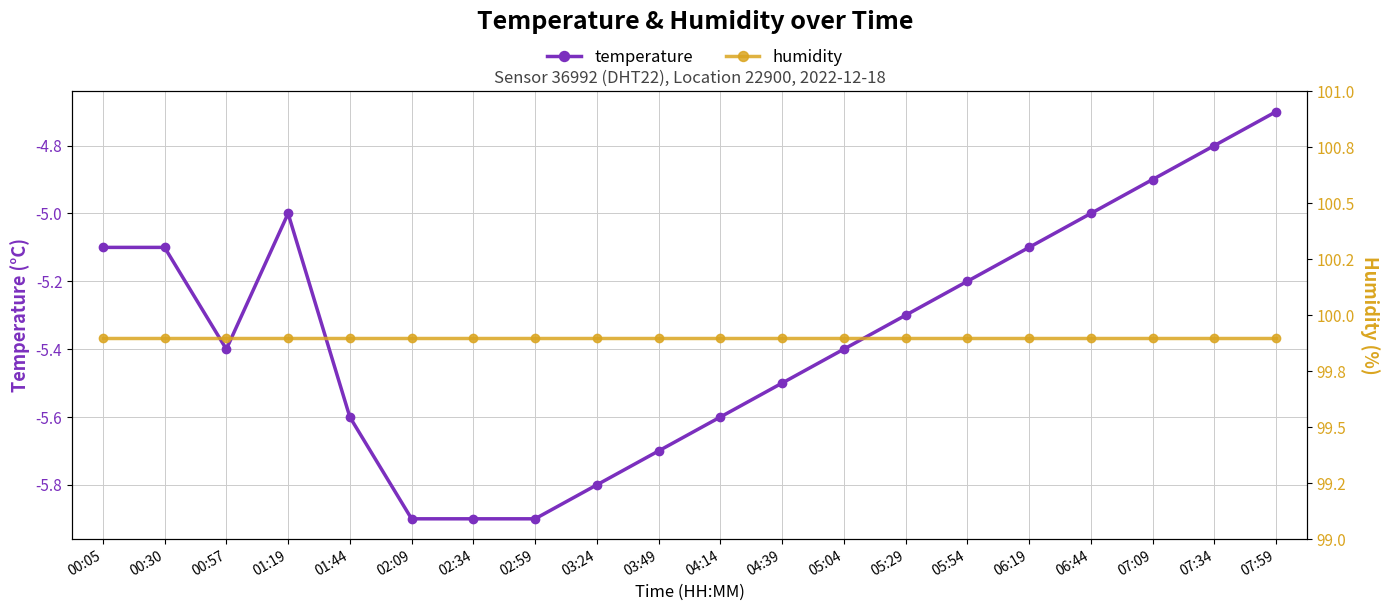

Which label corresponds to the largest value in the chart?

00:05